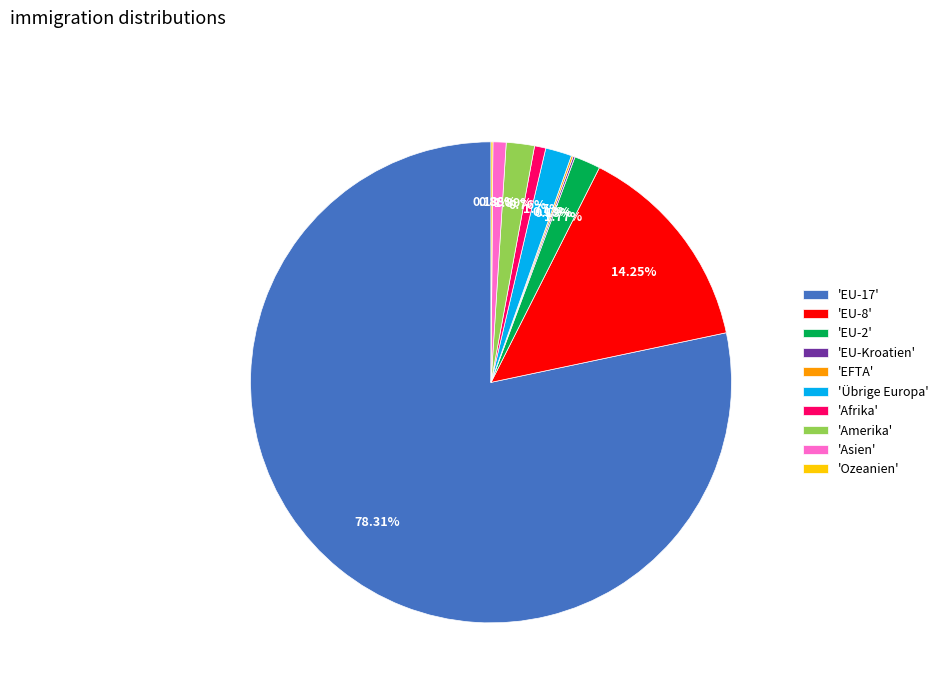

Which category accounts for the majority?

'EU-17'